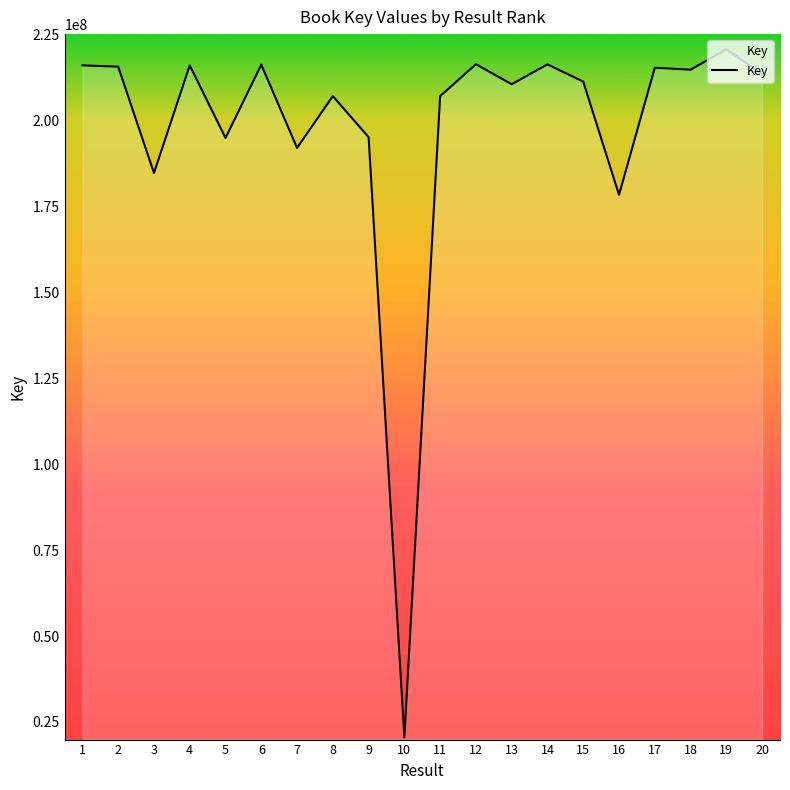

What is the difference between the maximum and minimum values?

200364511